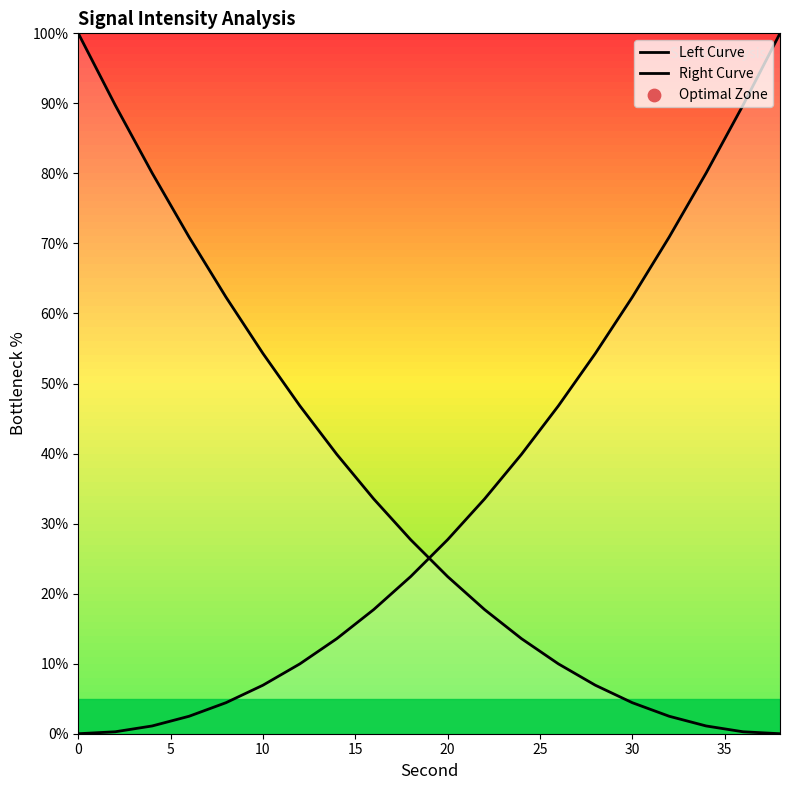

Which series reaches the minimum Y coordinate?

Left Curve